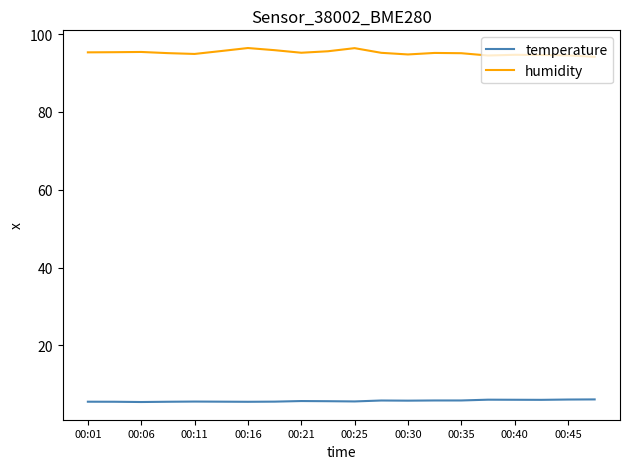

What is the maximum value for humidity?

96.4